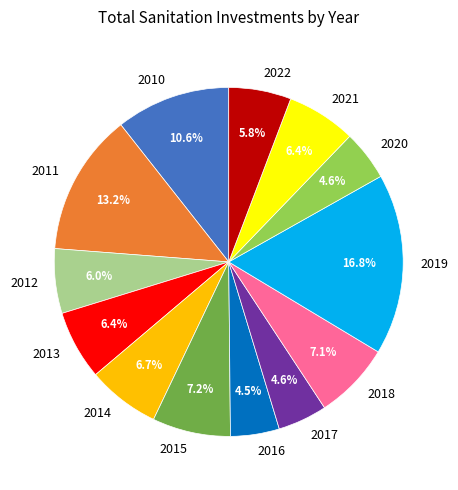

To the nearest percent, what is the average slice percentage?

8%